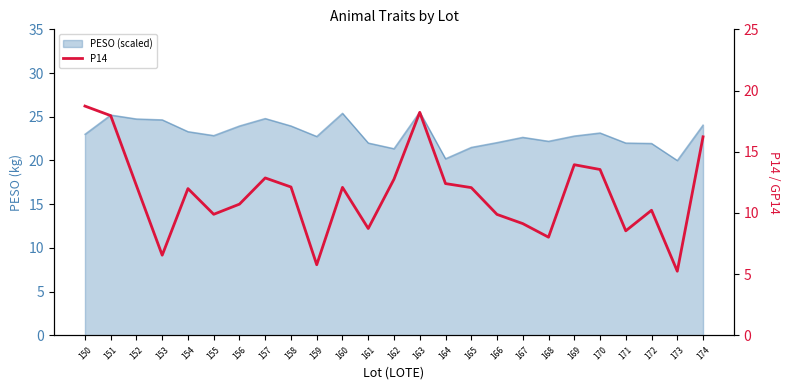

How many data points are less than 12?

12